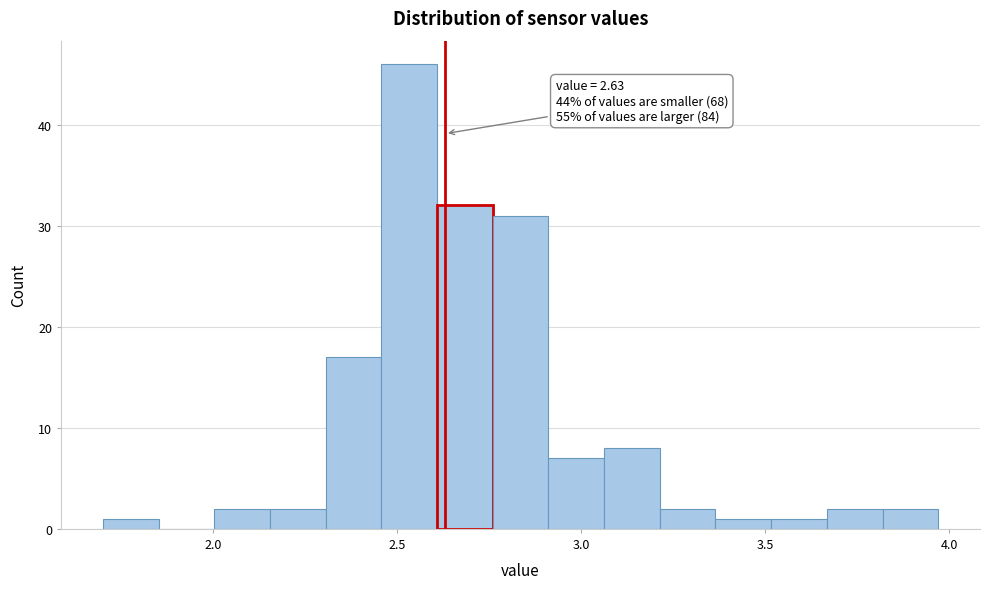

Read against the x-axis, roughly where is the centre of the tallest bar?

2.55